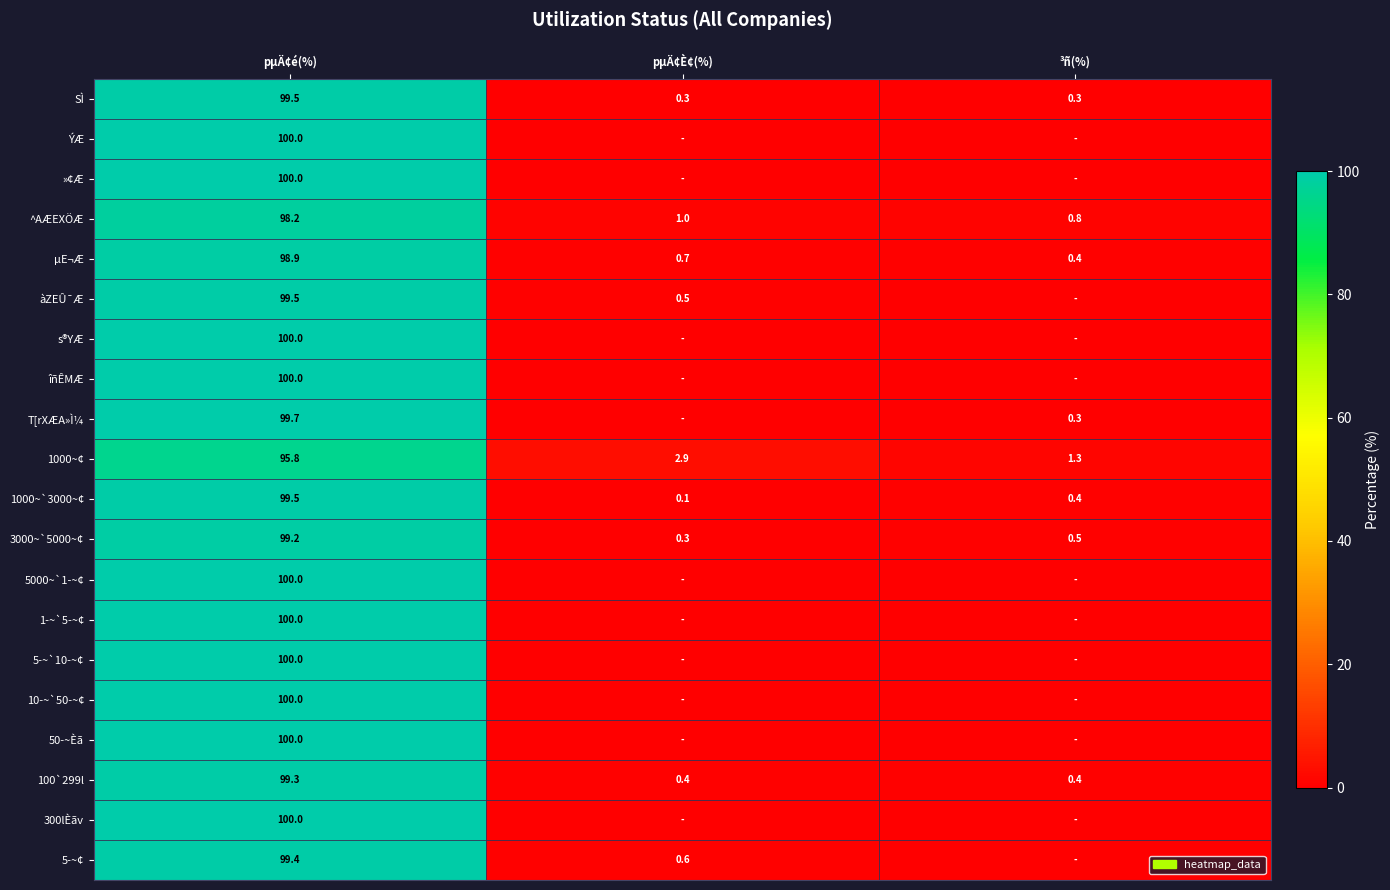

At which category is the sum across all series the highest?

pµÄ¢é(%)